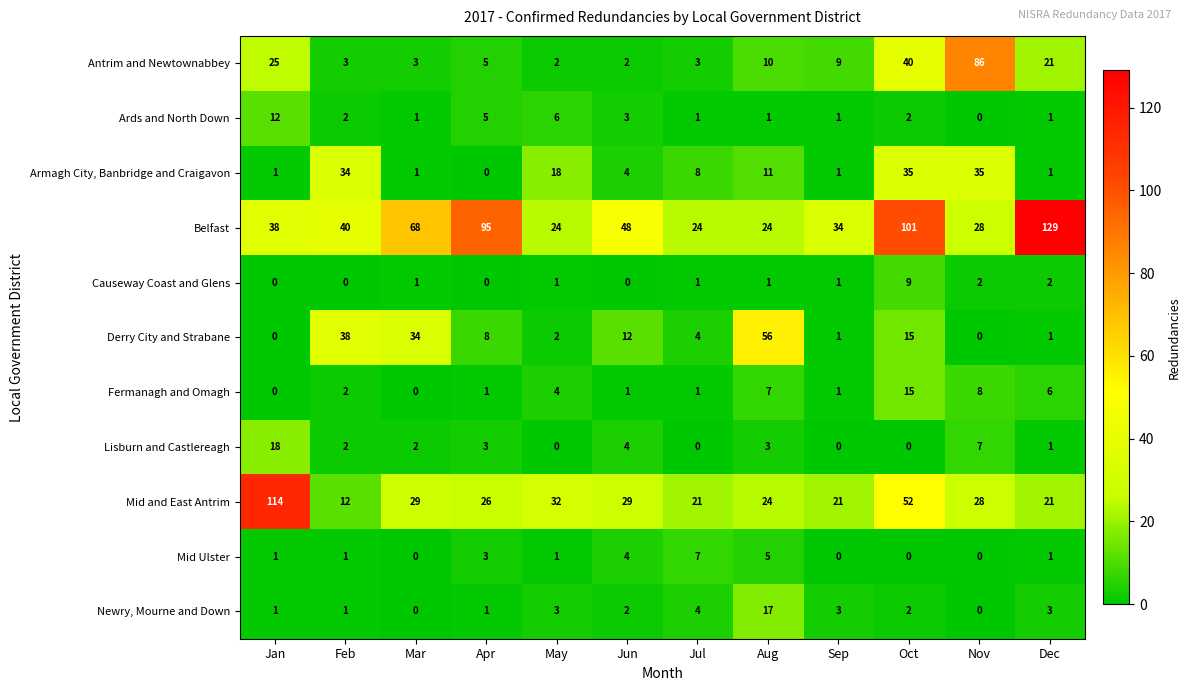

What is the sum of all Lisburn and Castlereagh values?

40